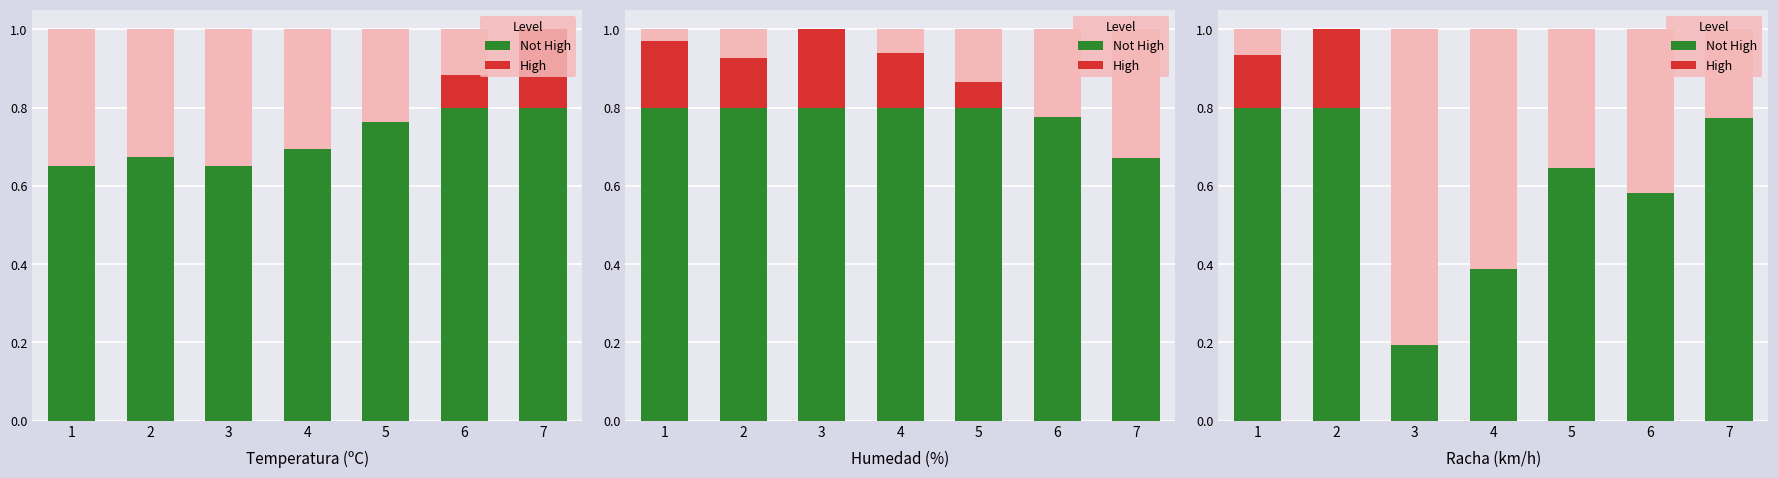

What is the average value of the Not High series?

0.6